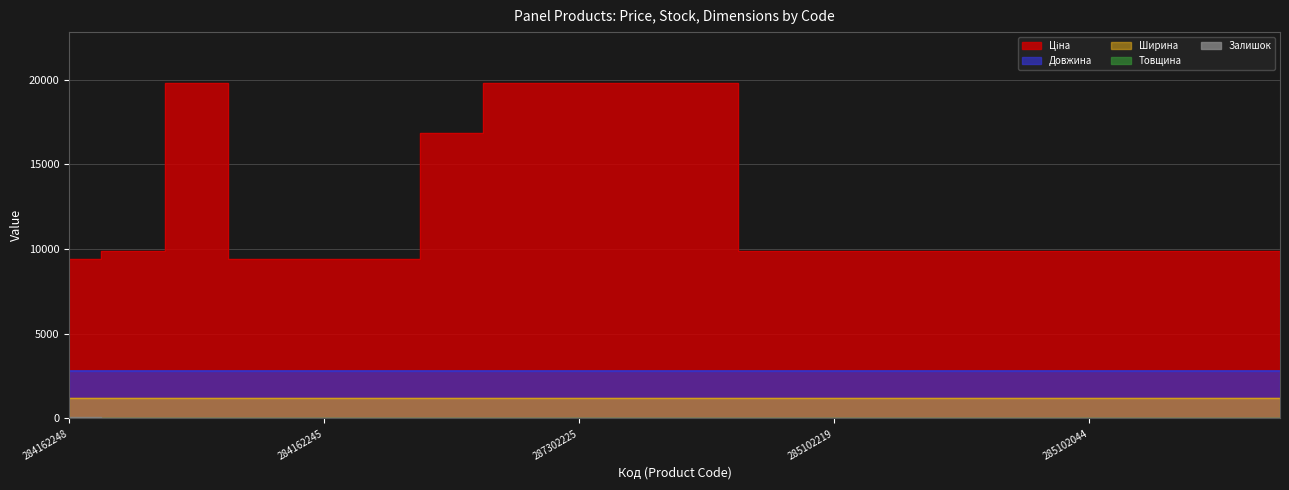

Reading left to right, transcribe all the data shown in this chart.

Ціна: 9416.9	9908.5	19831.1	9416.9	9416.9	9416.9	16863.2	19831.1	19831.1	19831.1	19831.1	9908.5	9908.5	9908.5	9908.5	9908.5	9908.5	9908.5	9908.5	9908.5
Ширина: 1220.0	1220.0	1200.0	1220.0	1220.0	1220.0	1200.0	1200.0	1200.0	1200.0	1200.0	1220.0	1220.0	1220.0	1220.0	1220.0	1220.0	1220.0	1220.0	1220.0
Довжина: 2800.0	2790.0	2800.0	2800.0	2800.0	2800.0	2800.0	2800.0	2800.0	2800.0	2800.0	2790.0	2790.0	2790.0	2790.0	2790.0	2790.0	2790.0	2790.0	2790.0